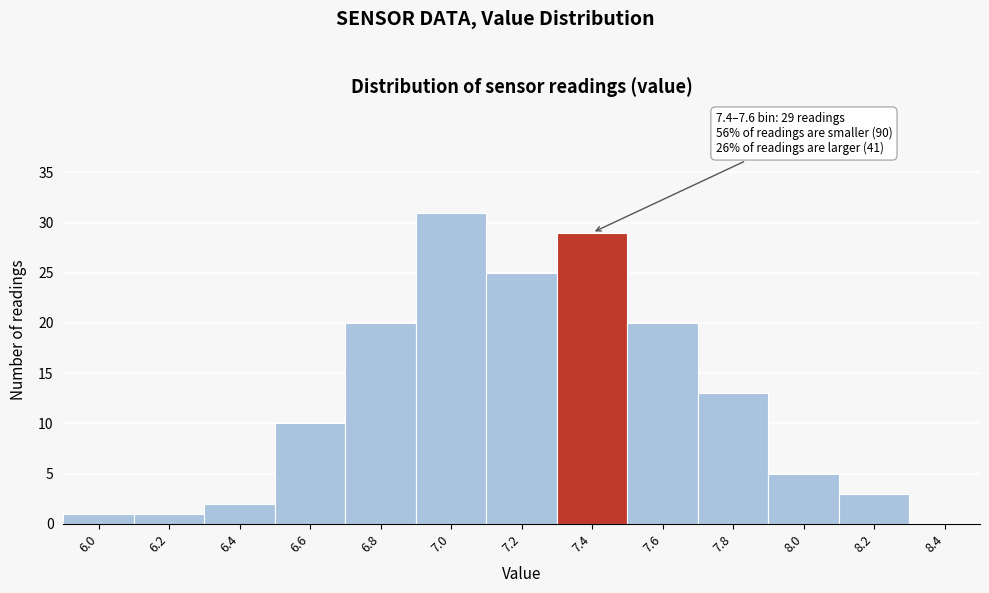

Reading left to right, extract all data points from this chart.

6.0=1	6.2=1	6.4=2	6.6=10	6.8=20	7.0=31	7.2=25	7.4=29	7.6=20	7.8=13	8.0=5	8.2=3	8.4=0